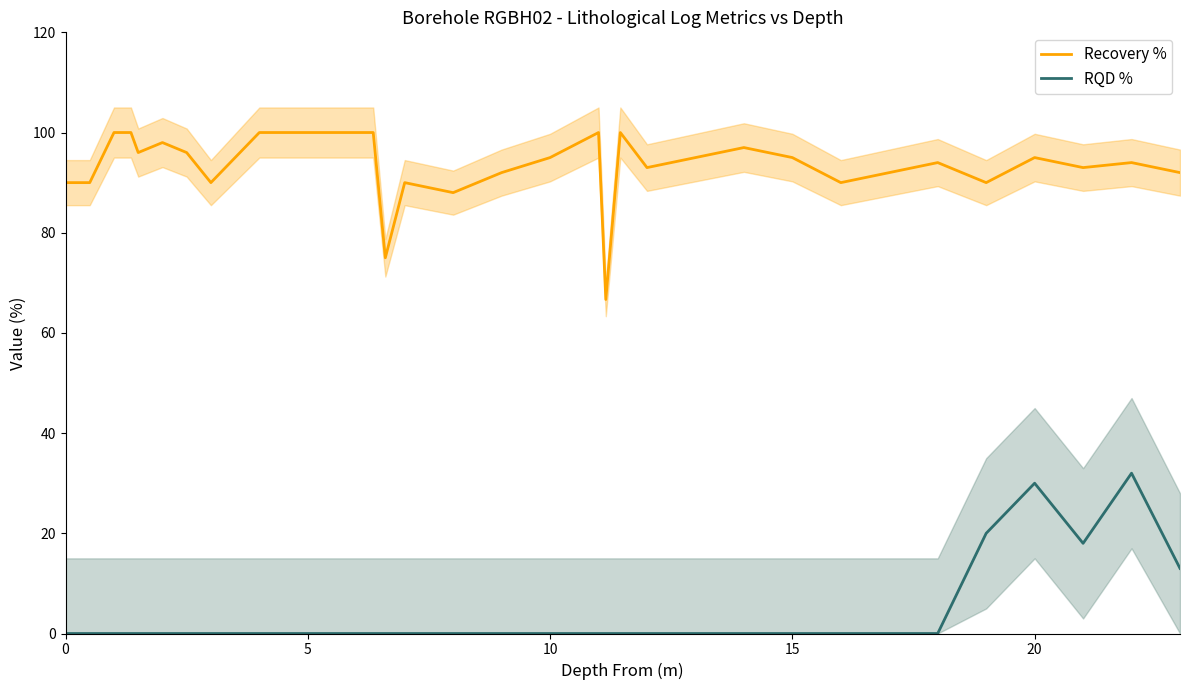

True or false: RQD % and Recovery % cross at least once.

False